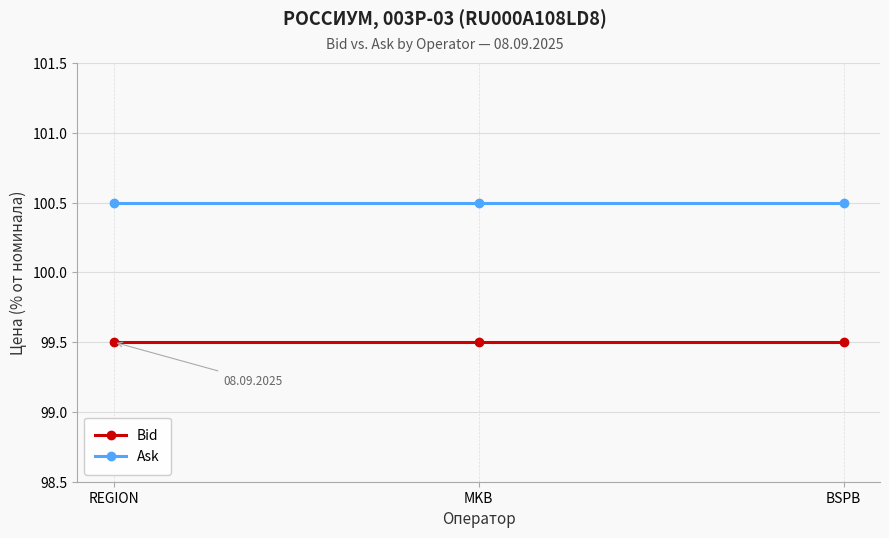

What position from the right is MKB?

2